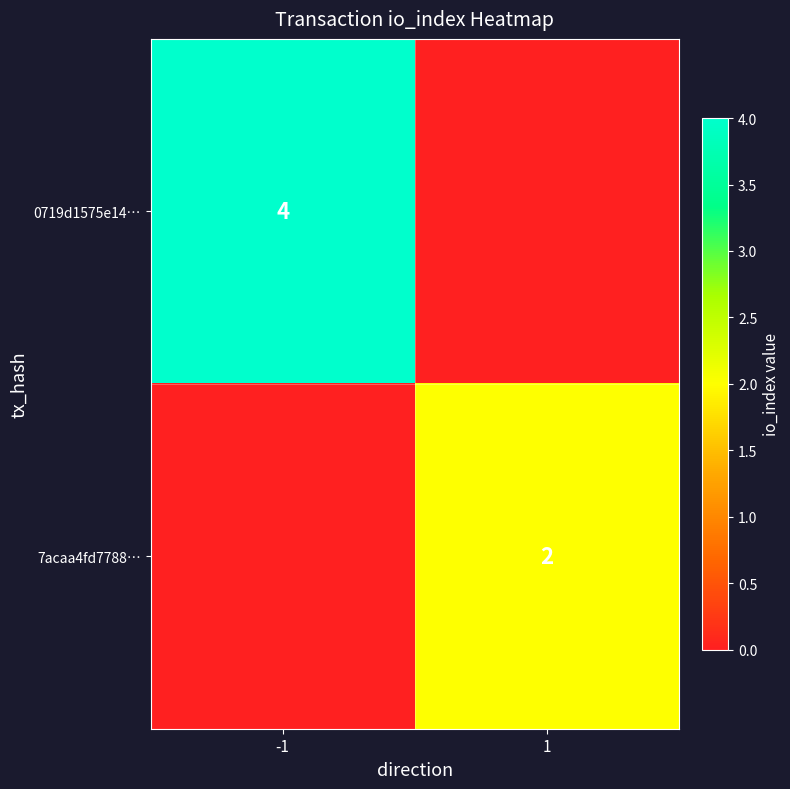

Is the value of 0719d1575e14… at -1 greater than the value of 7acaa4fd7788… at 1?

Yes